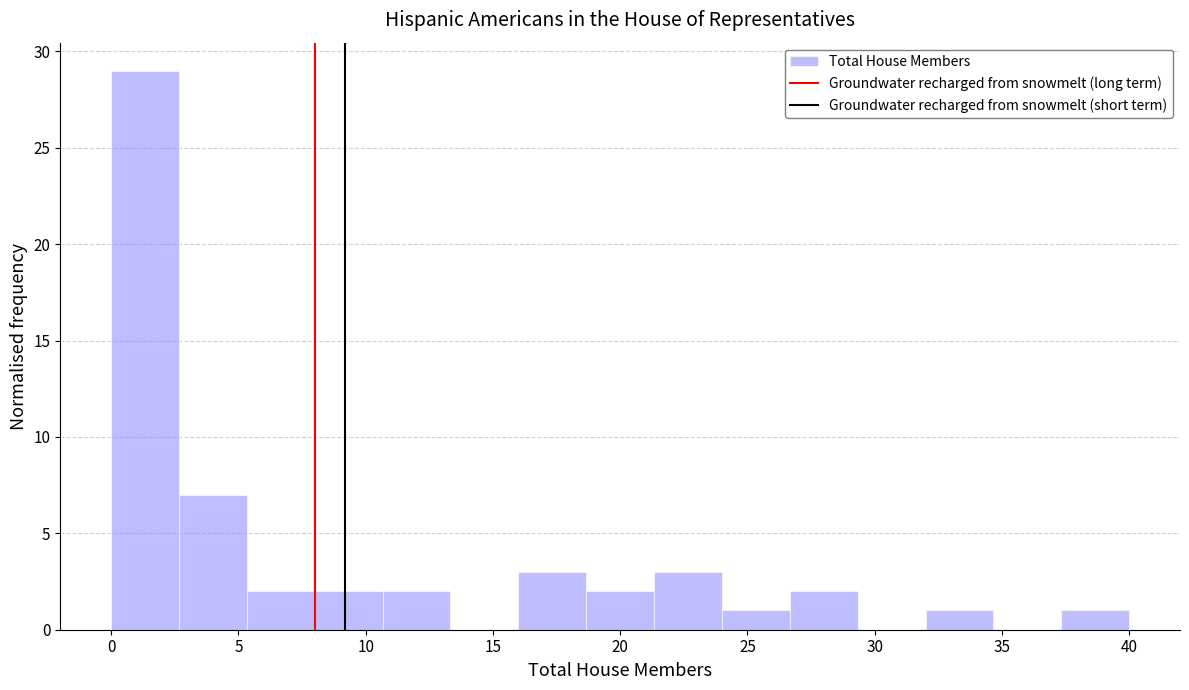

Reading left to right, transcribe this chart: for each bar, give the range it covers on the x-axis and its height. Neither the bar edges nor the heights are printed on the chart, so give them approximately, as read against the axes.

0.0 to 2.5: 29
2.5 to 5.5: 7
5.5 to 8.0: 2
8.0 to 10.5: 2
10.5 to 13.5: 2
13.5 to 16.0: 0
16.0 to 18.5: 3
18.5 to 21.5: 2
21.5 to 24.0: 3
24.0 to 26.5: 1
26.5 to 29.5: 2
29.5 to 32.0: 0
32.0 to 34.5: 1
34.5 to 37.5: 0
37.5 to 40.0: 1